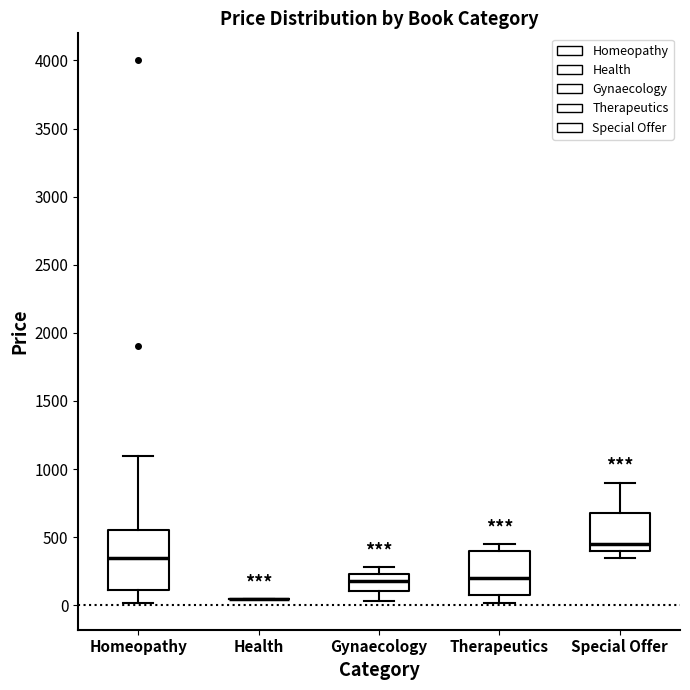

Which box is the tallest, from its lower edge to its upper edge?

Homeopathy